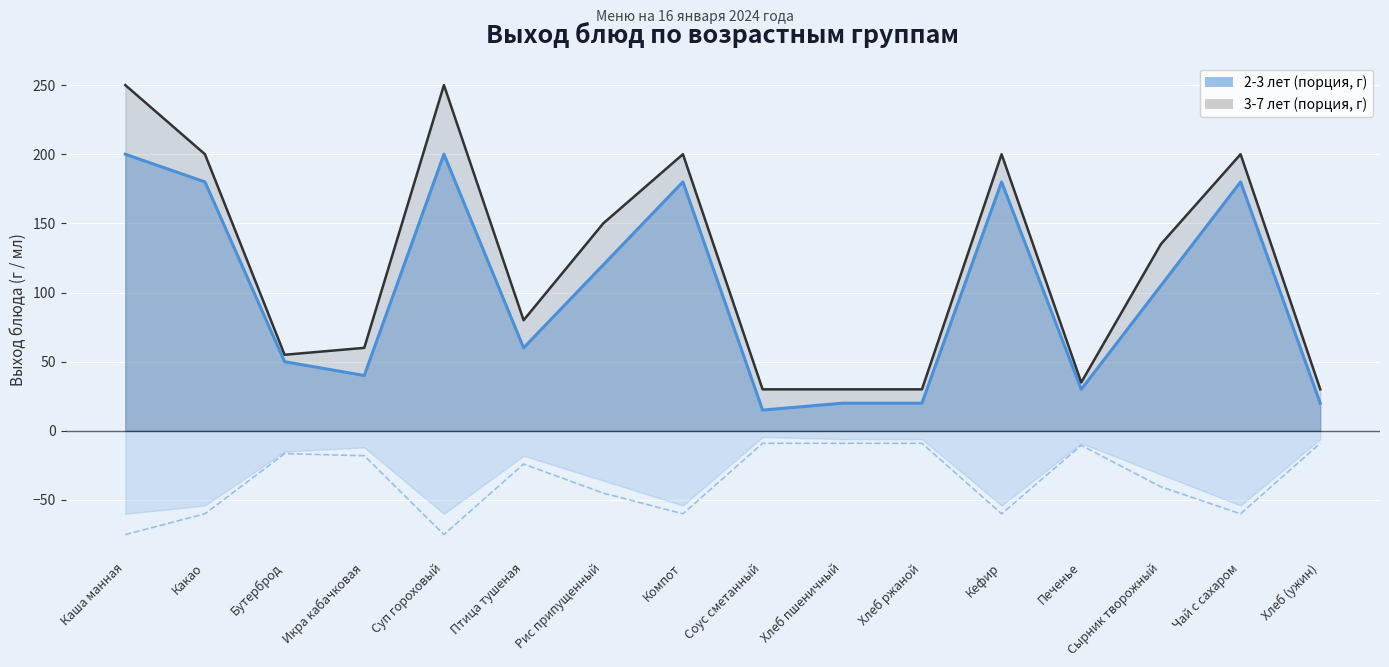

How many lines are shown in the chart?

2